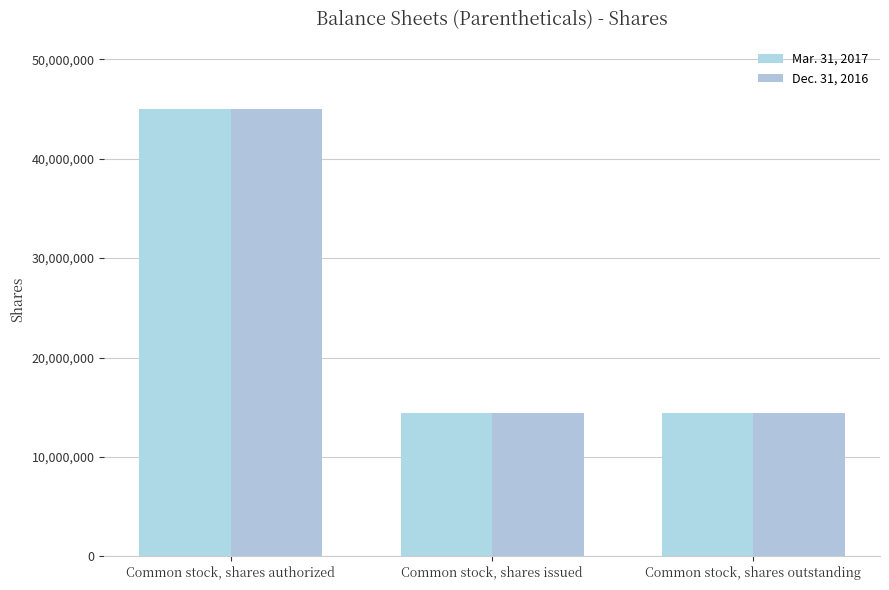

What is the value of the Dec. 31, 2016 bar at the 3rd from the left?

14445363